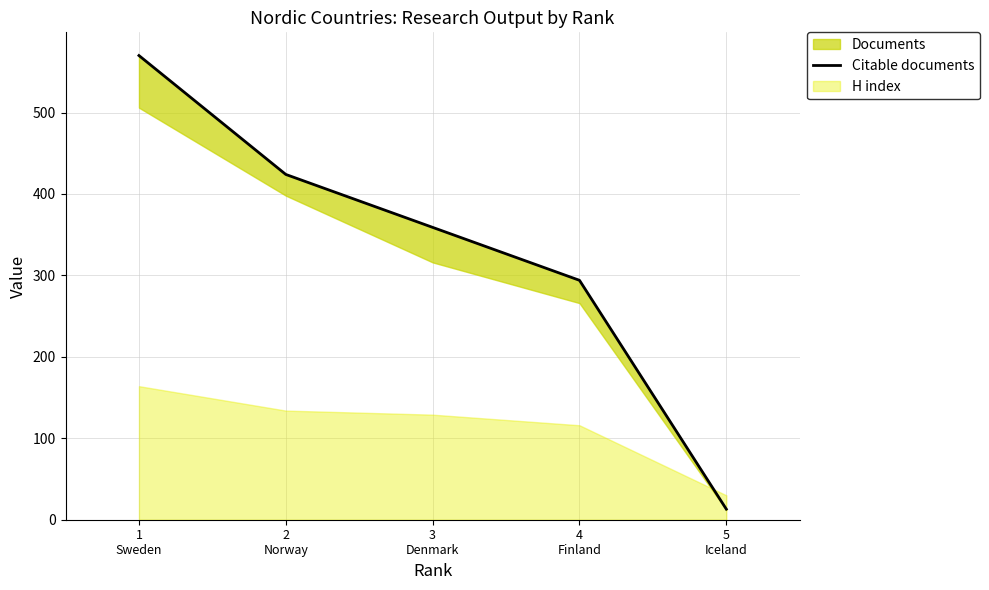

What is the change in value from 2
Norway to 5
Iceland?

-411